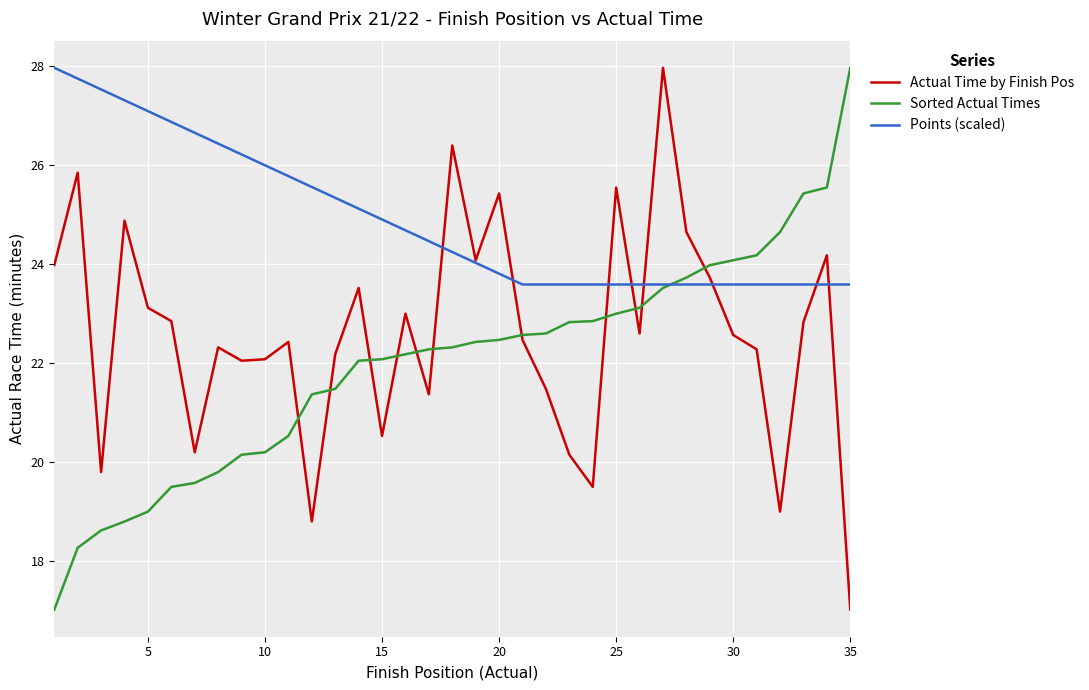

List the series in order of their overall mean, lowest first.

Sorted Actual Times, Actual Time by Finish Pos, Points (scaled)